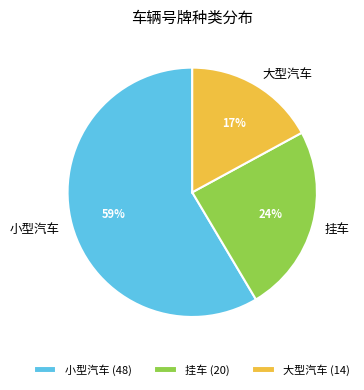

Which category accounts for the majority?

小型汽车